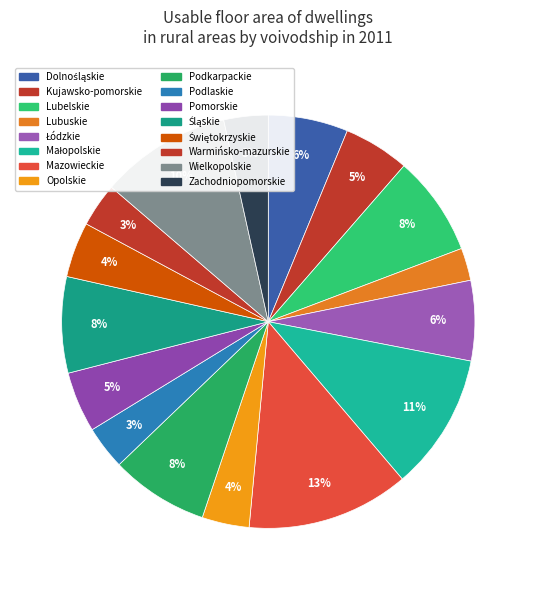

How many segments does this pie chart have?

16